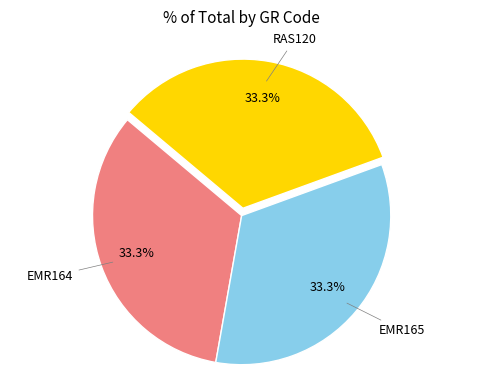

Does any single category account for the majority?

No